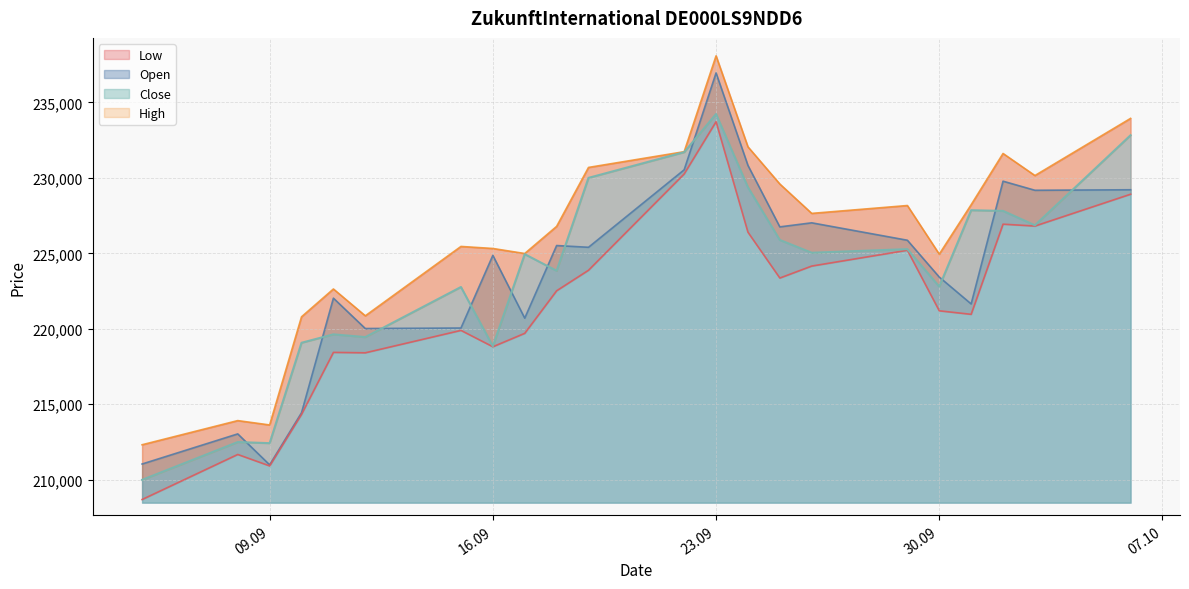

True or false: High has more than 2 points higher than both neighbors.

True